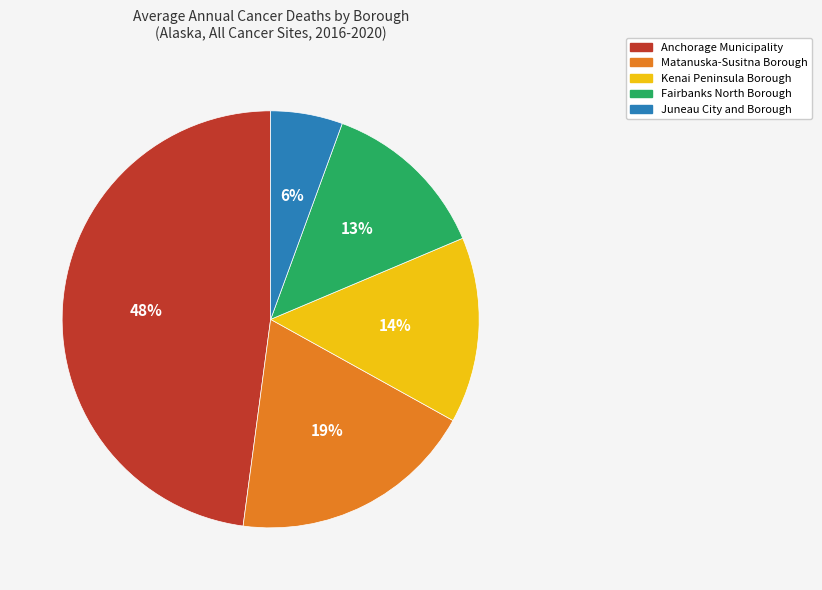

Which slice is the smallest?

Juneau City and Borough